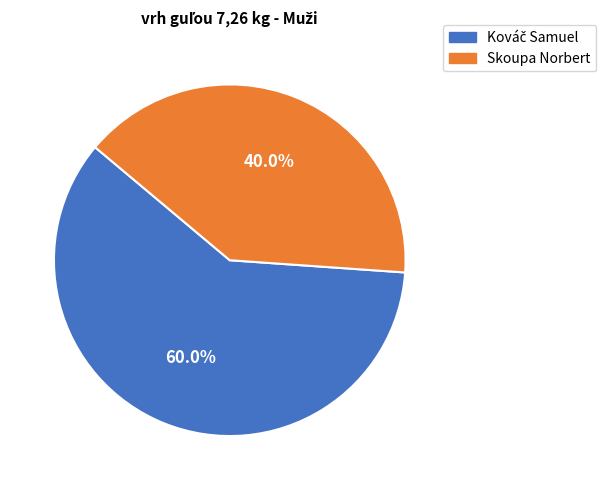

How many slices are in this pie chart?

2